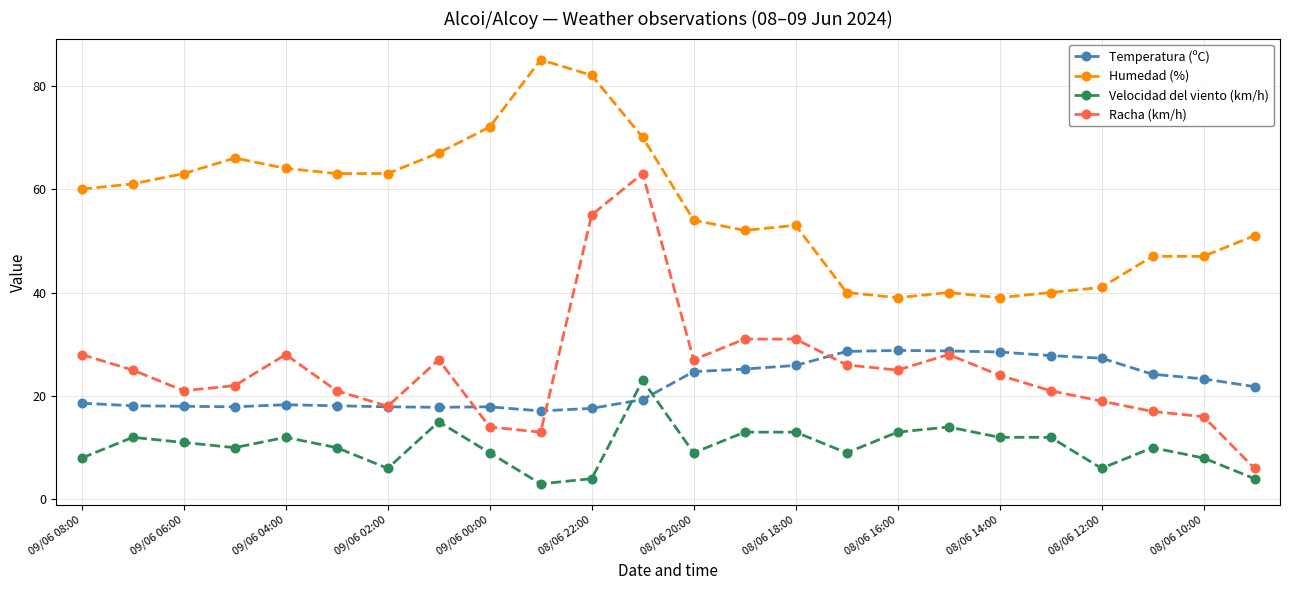

What is the highest value of the Racha (km/h) series?

63.0